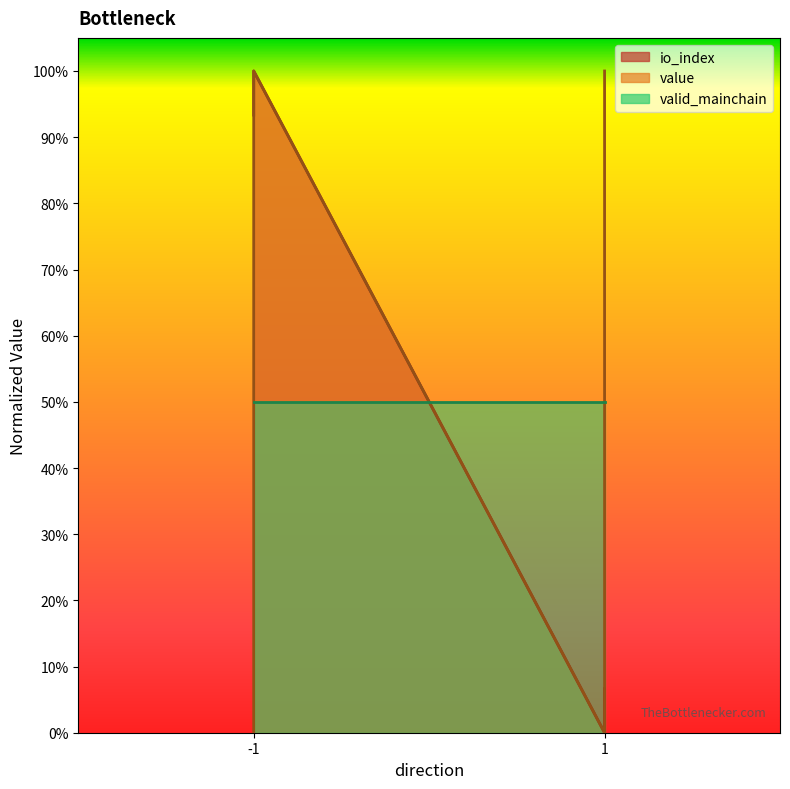

What is the greatest value displayed?

1.0